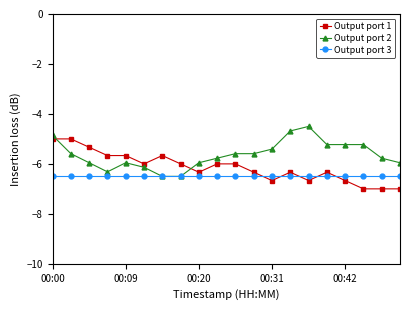

How many lines are shown in the chart?

3